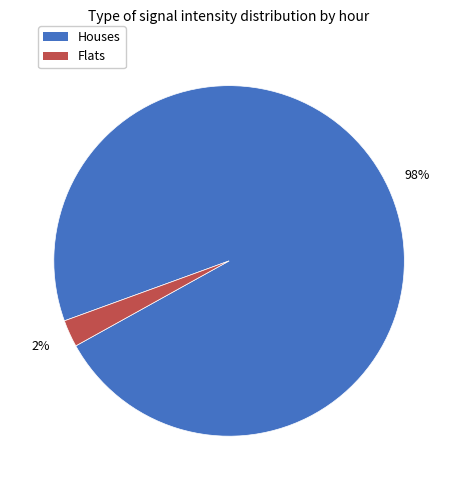

Is there a majority slice in this chart?

Yes